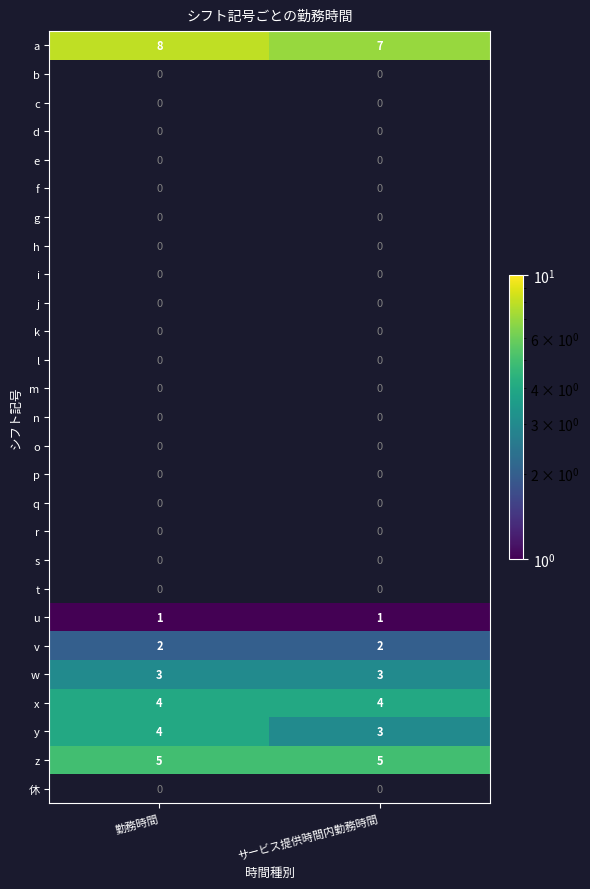

What is the sum of all v values?

4